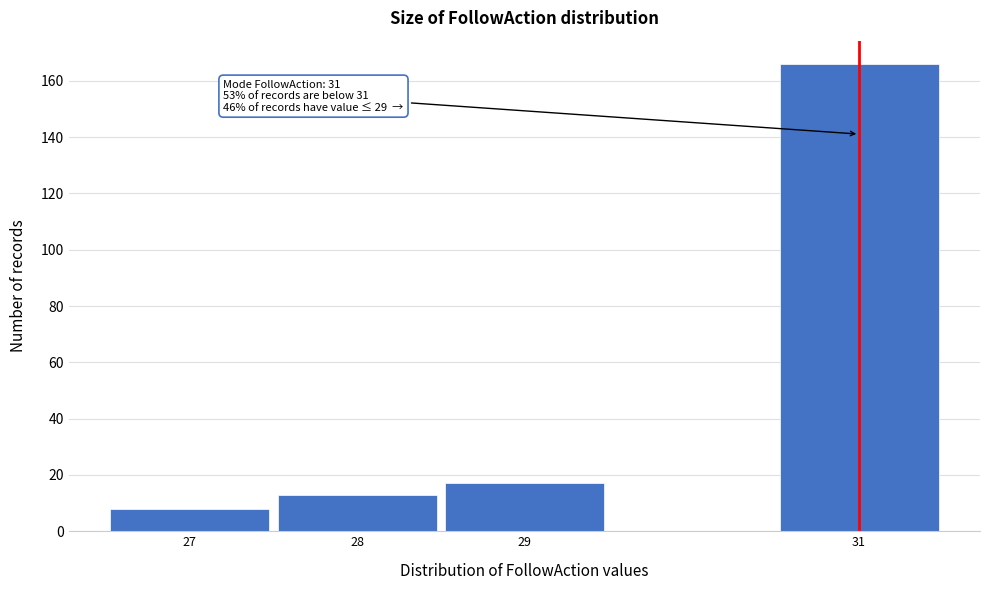

Over which range of the x-axis is the bar tallest?

30.5 to 31.5